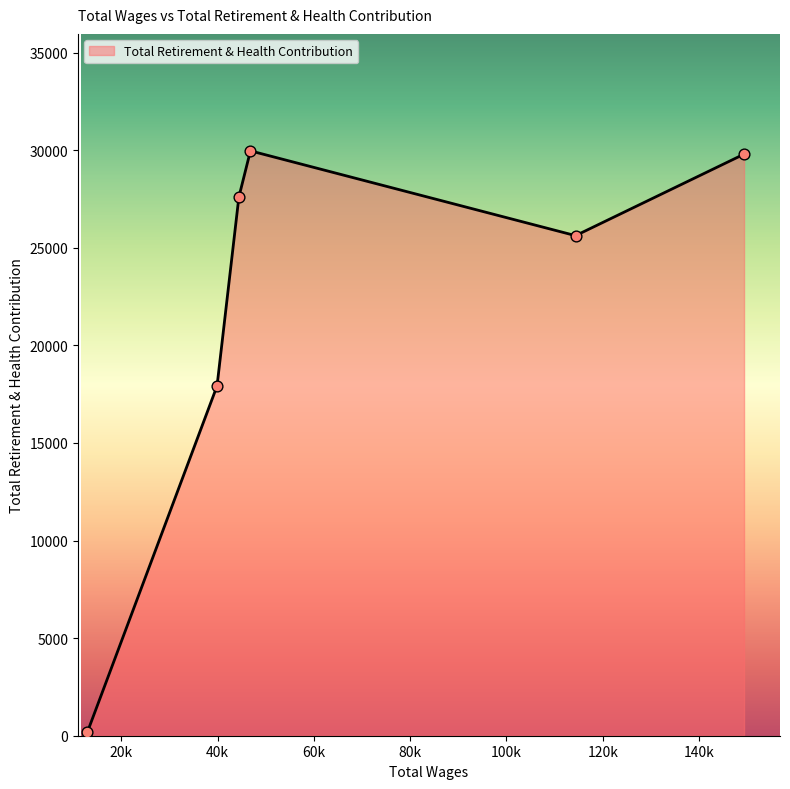

What is the difference between the maximum and minimum values?

29782